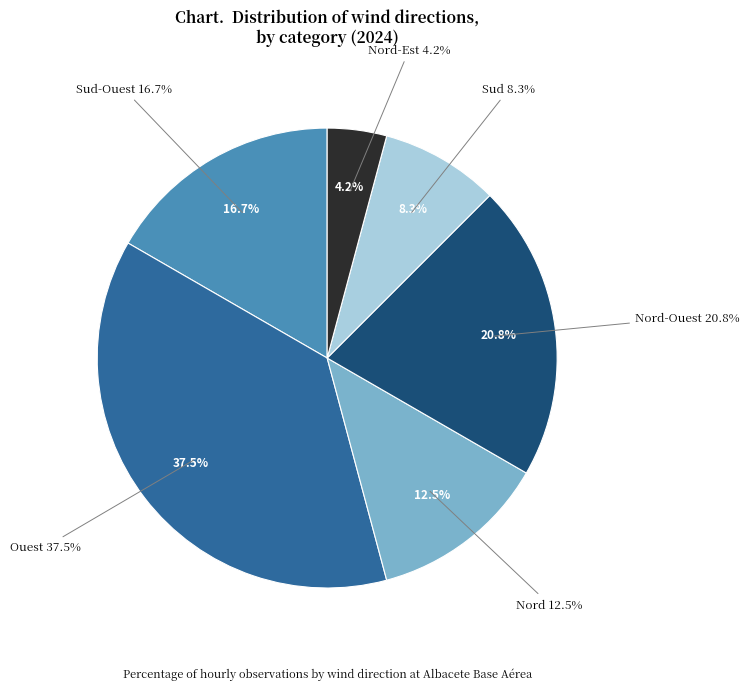

Does Ouest represent more than half of the total?

No